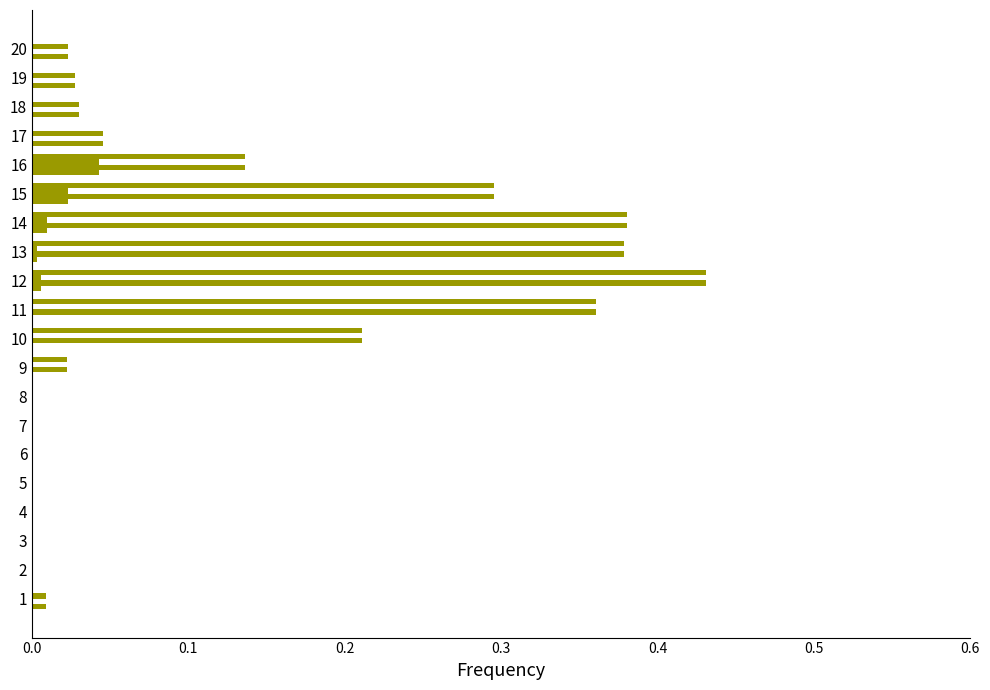

How many distinct data groups are displayed?

4